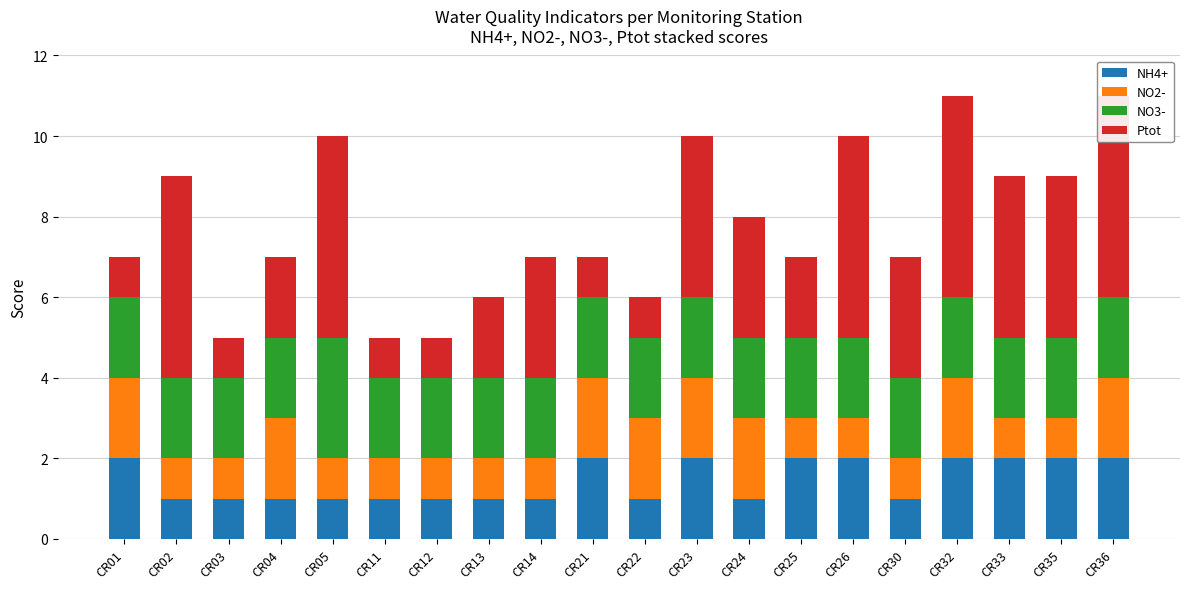

True or false: Ptot has a value of 2 at CR04.

True